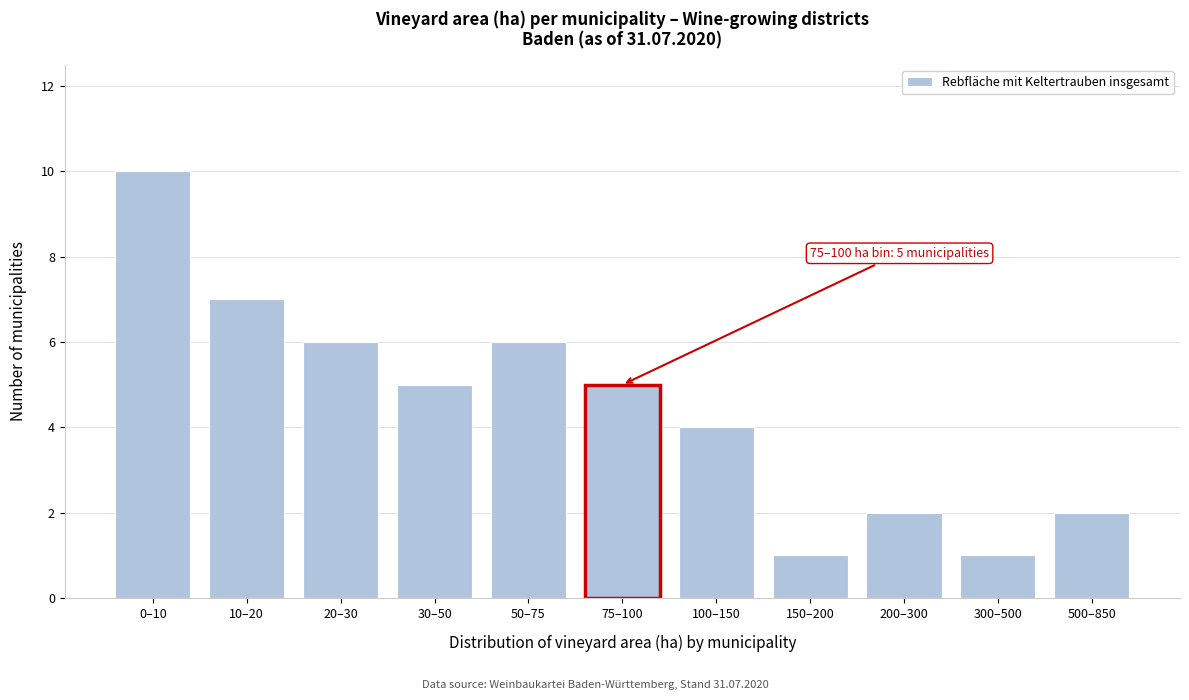

Reading left to right, transcribe all the data shown in this chart.

0–10=10	10–20=7	20–30=6	30–50=5	50–75=6	75–100=5	100–150=4	150–200=1	200–300=2	300–500=1	500–850=2